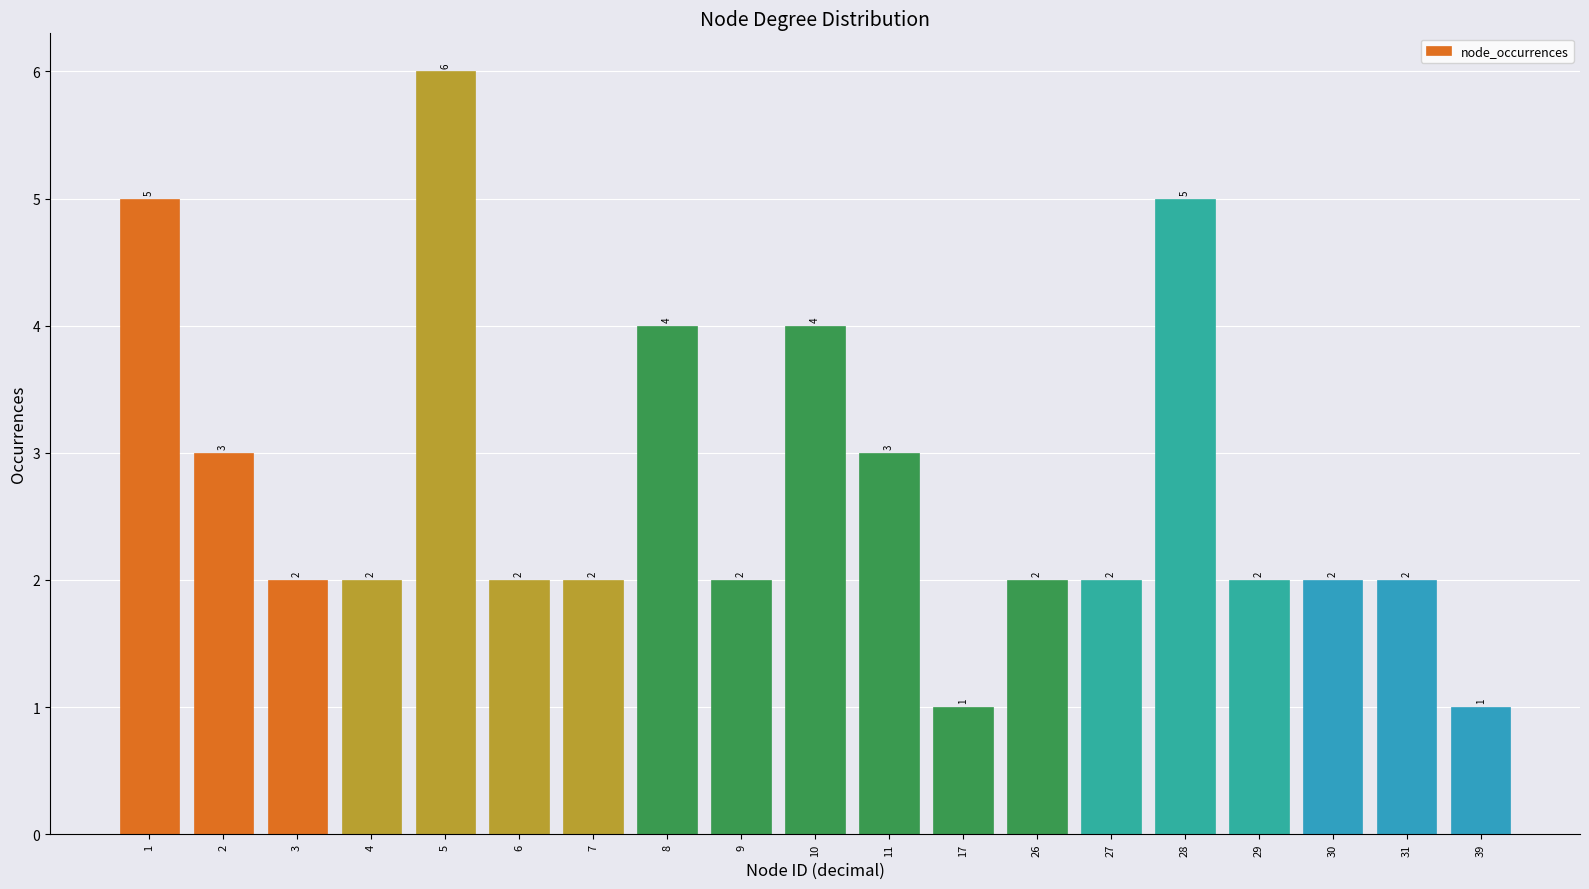

Reading right to left, transcribe all the data shown in this chart.

1	2	2	2	5	2	2	1	3	4	2	4	2	2	6	2	2	3	5